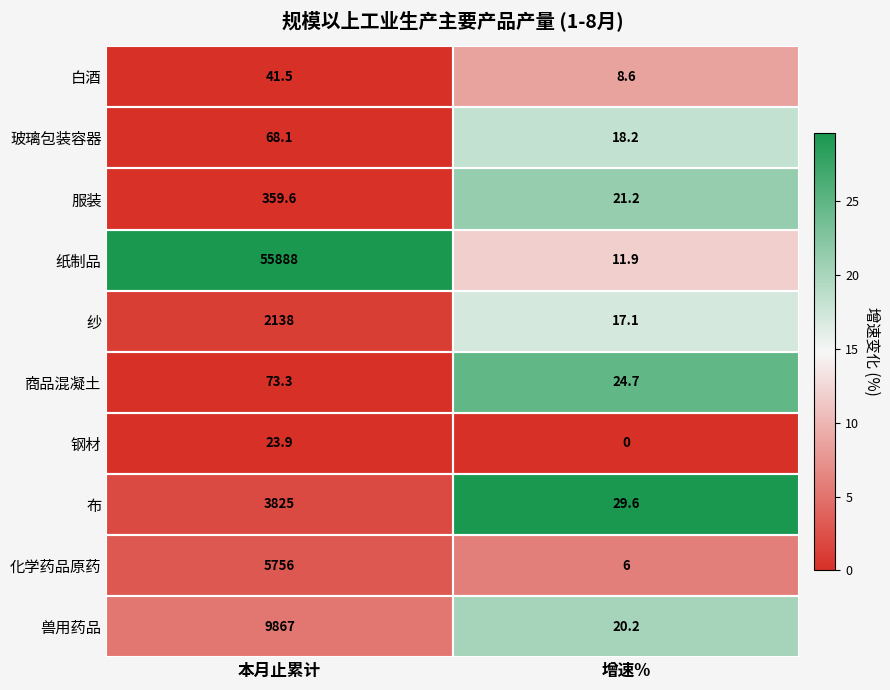

Is it true that 纸制品 equals 34321.6 at 本月止累计?

False